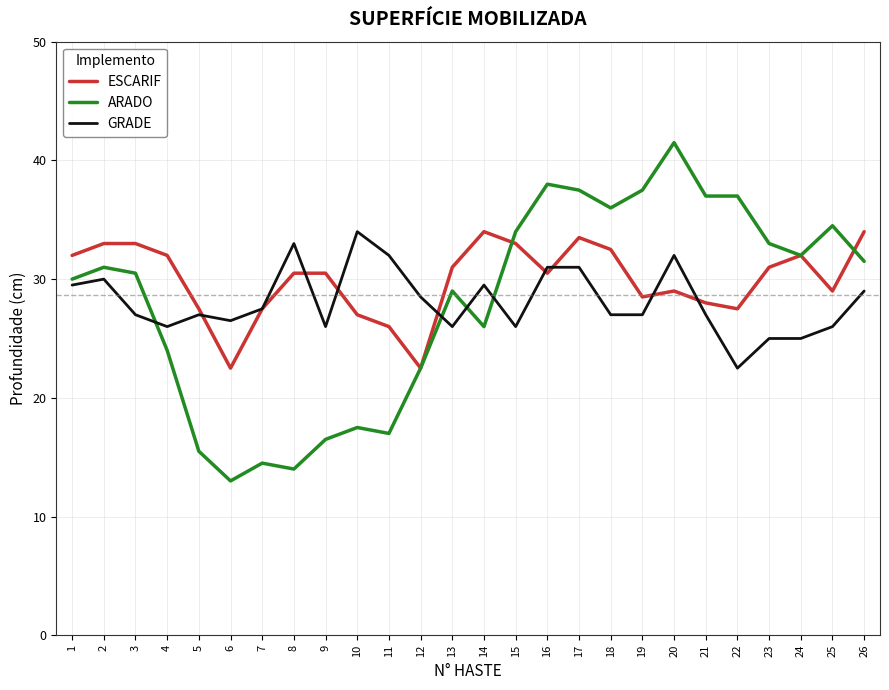

Read the GRADE value at 2.

30.0